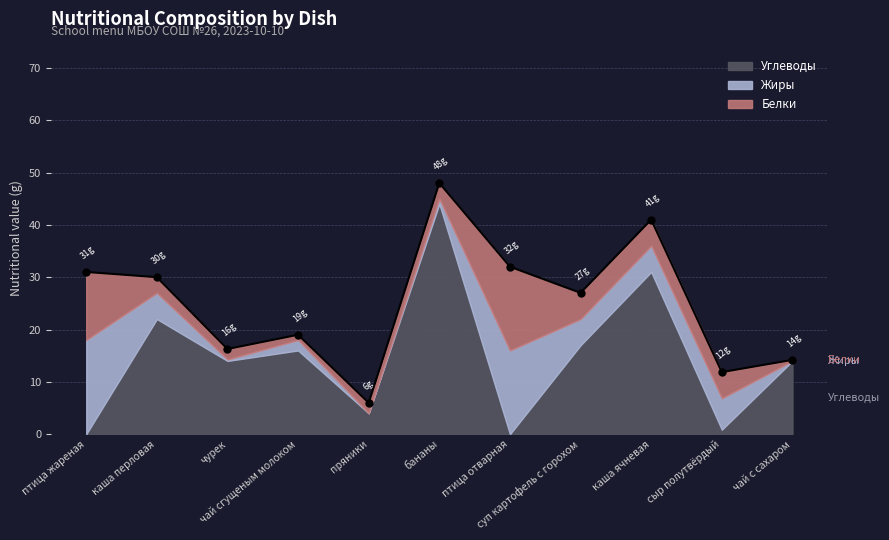

Which series contains the lowest Y value?

Жиры